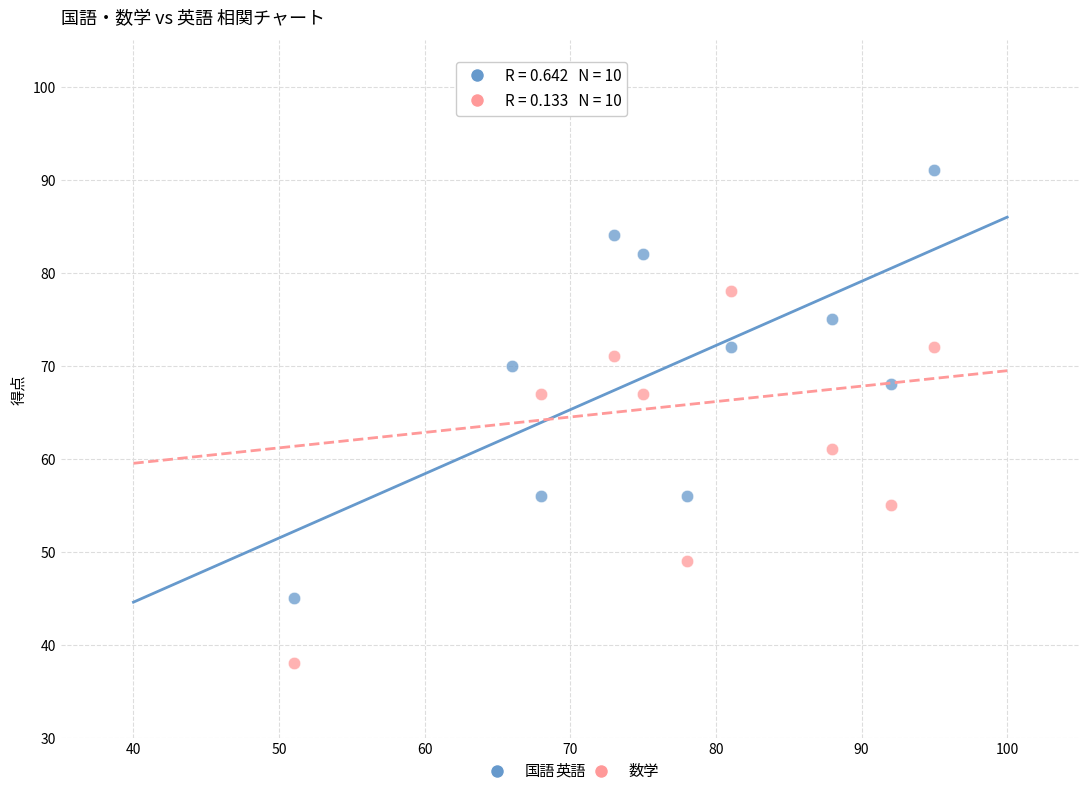

What is the X range (max minus min) for the scatter plot?

44